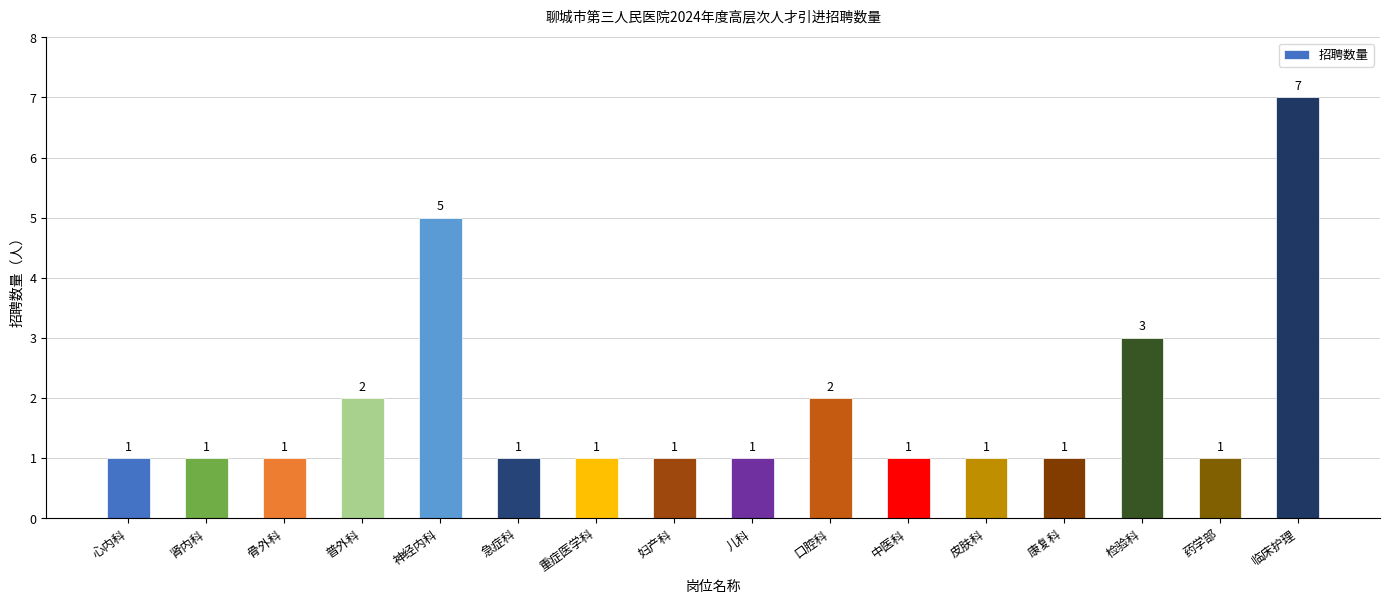

Is it true that the value at 急症科 is 1?

True